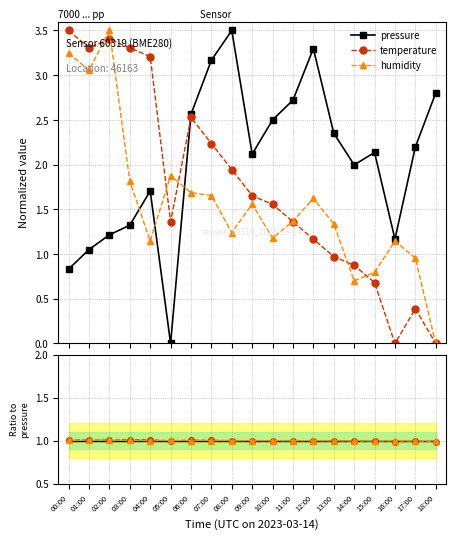

How many lines are shown in the chart?

3